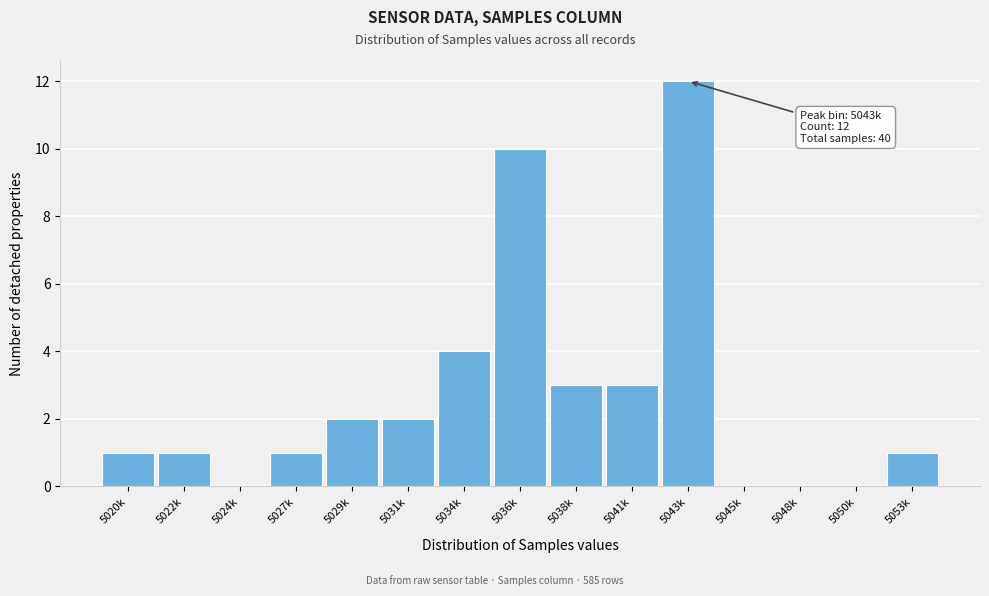

Reading left to right, extract all data points from this chart.

5020k=1	5022k=1	5024k=0	5027k=1	5029k=2	5031k=2	5034k=4	5036k=10	5038k=3	5041k=3	5043k=12	5045k=0	5048k=0	5050k=0	5053k=1